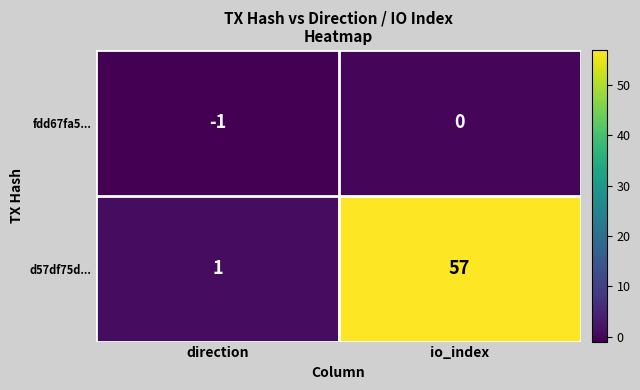

Reading right to left, transcribe all the data shown in this chart.

fdd67fa5...: 0	-1
d57df75d...: 57	1